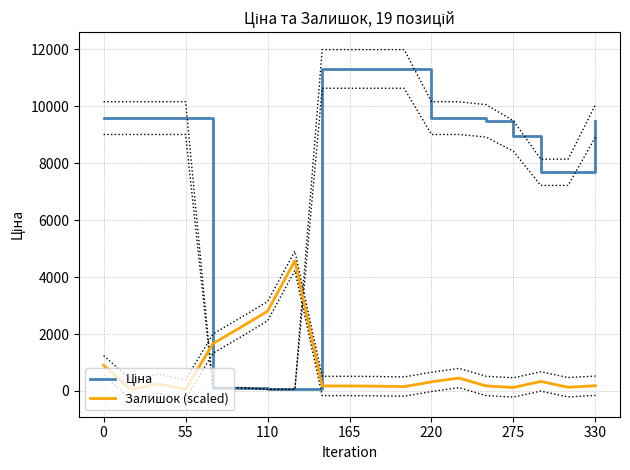

Which series has the largest total across all categories?

Ціна